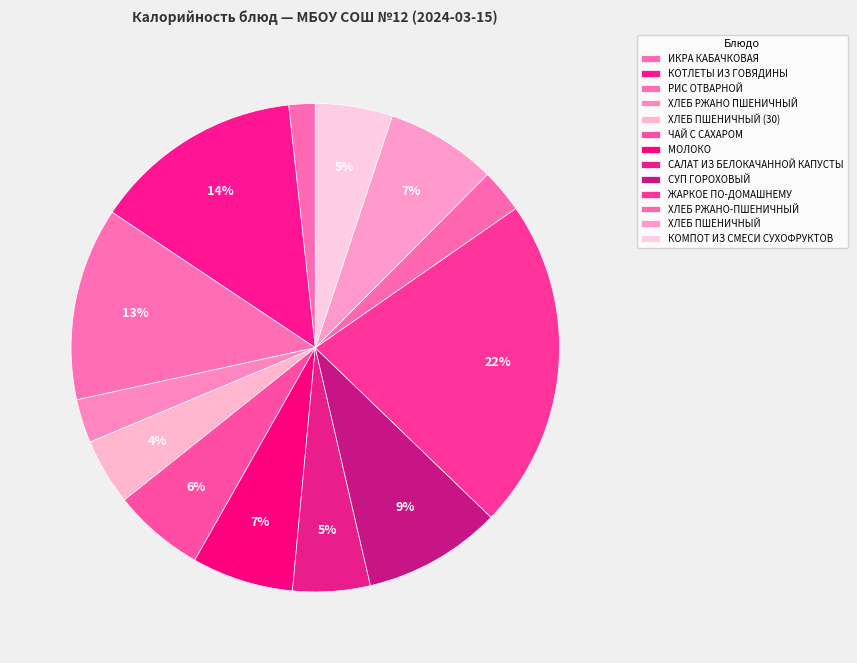

The ХЛЕБ ПШЕНИЧНЫЙ slice represents 22% of the pie. True or false?

False